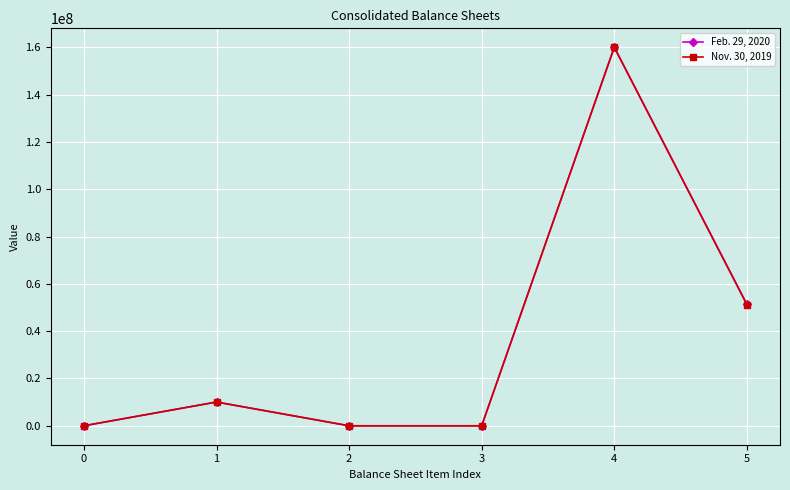

What is the difference between the second highest and second lowest values in the Nov. 30, 2019 series?

51241189